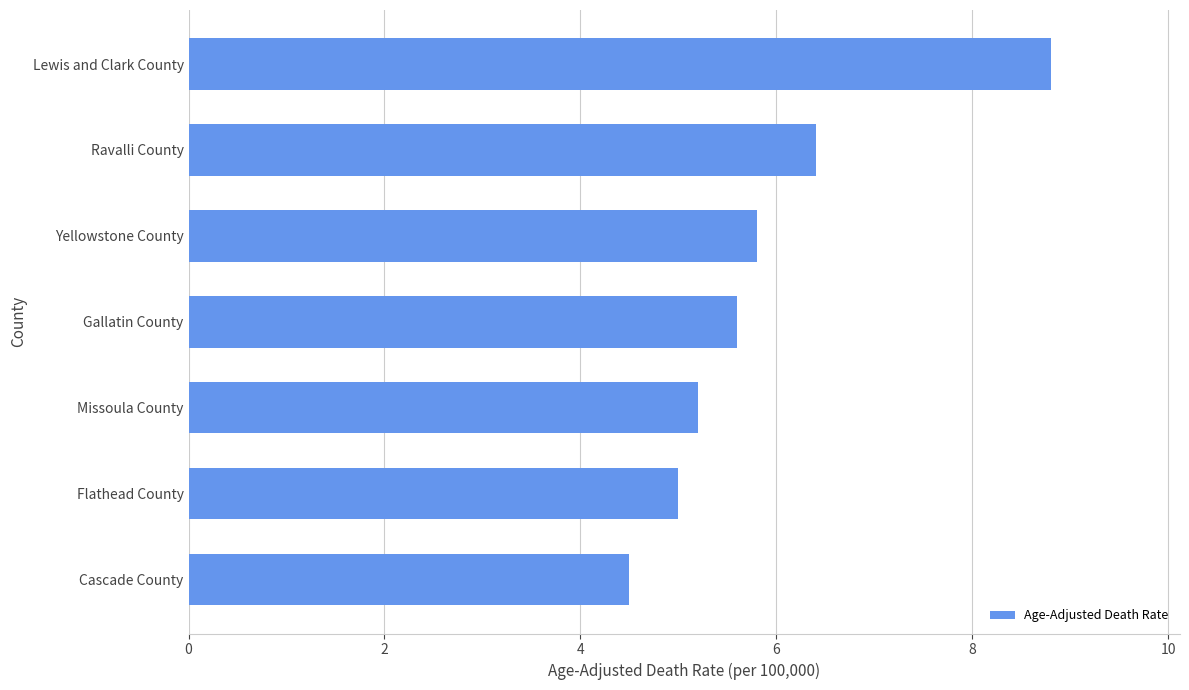

What is the minimum value shown in the chart?

4.5